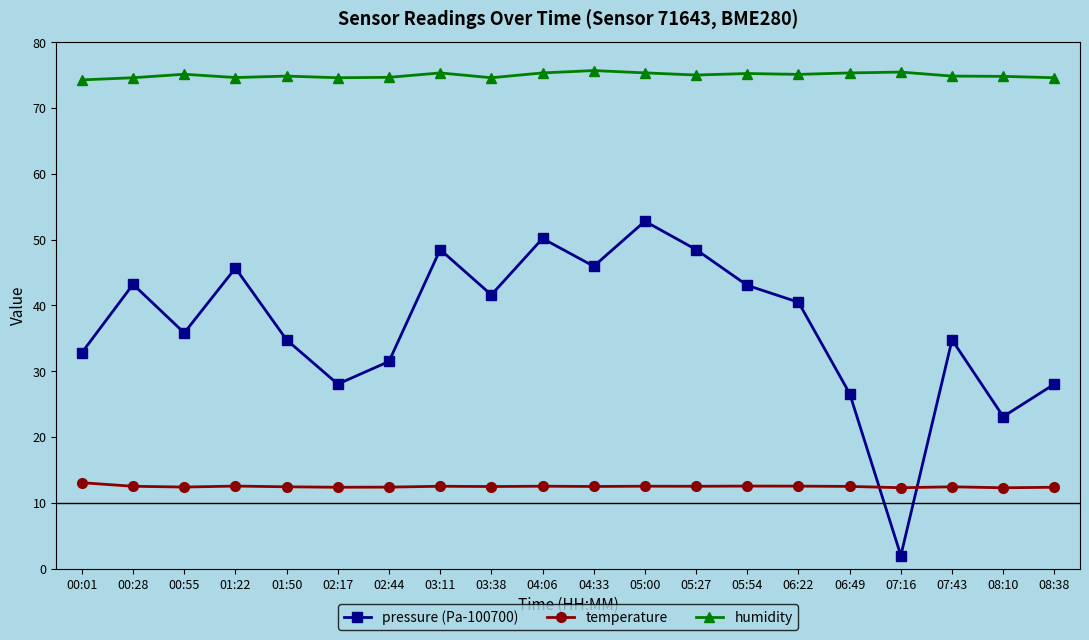

What is the spread (max minus min) of values at 06:49?

62.8